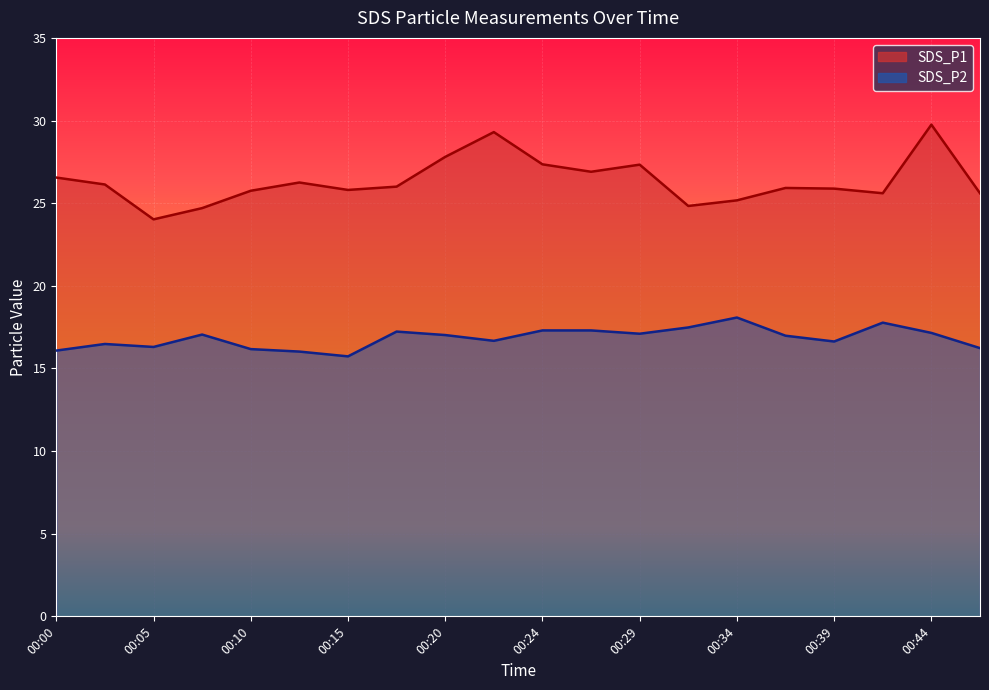

List the series in order of their overall mean, lowest first.

SDS_P2, SDS_P1